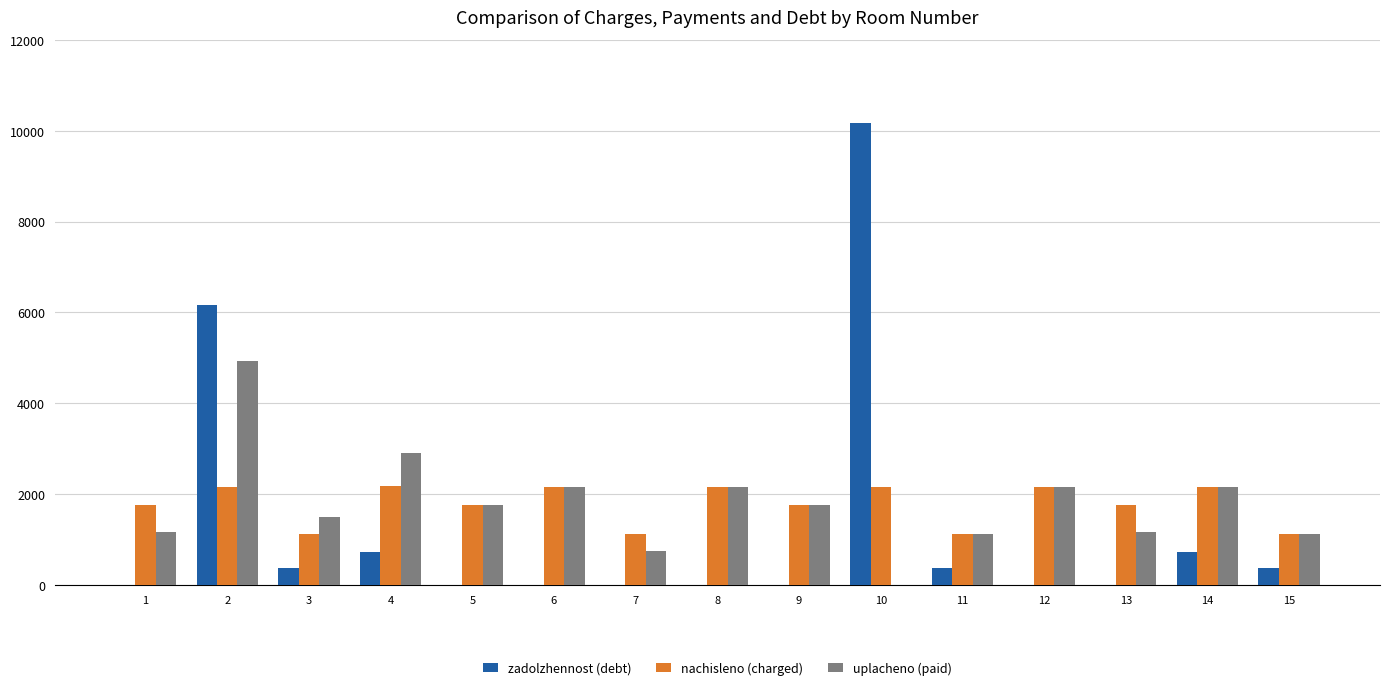

At which label does zadolzhennost (debt) reach its peak?

10